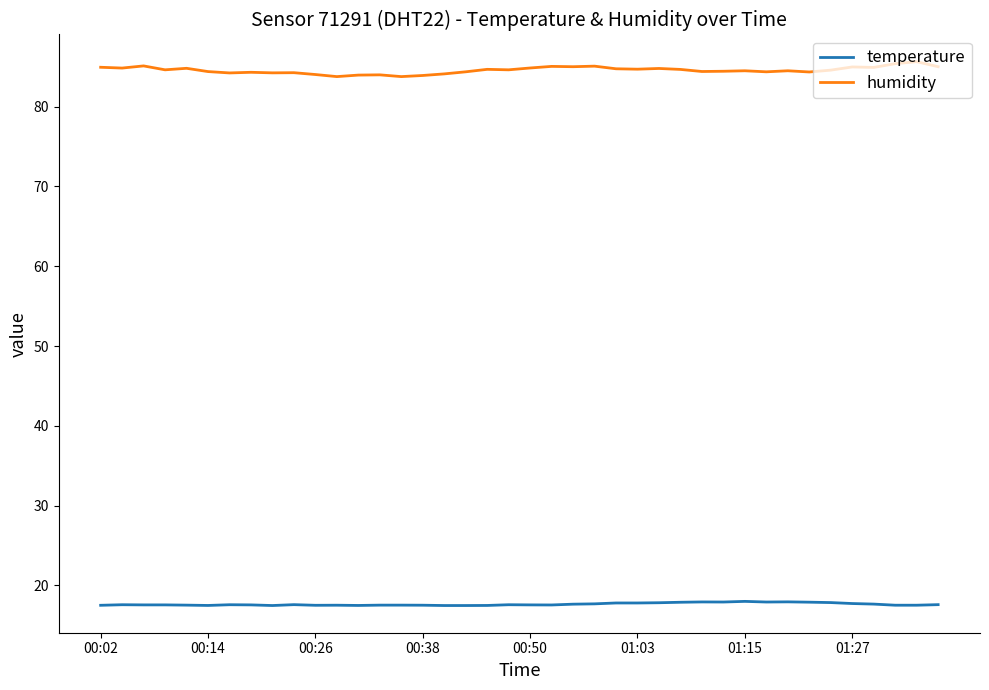

What is the lowest value of the temperature series?

17.5